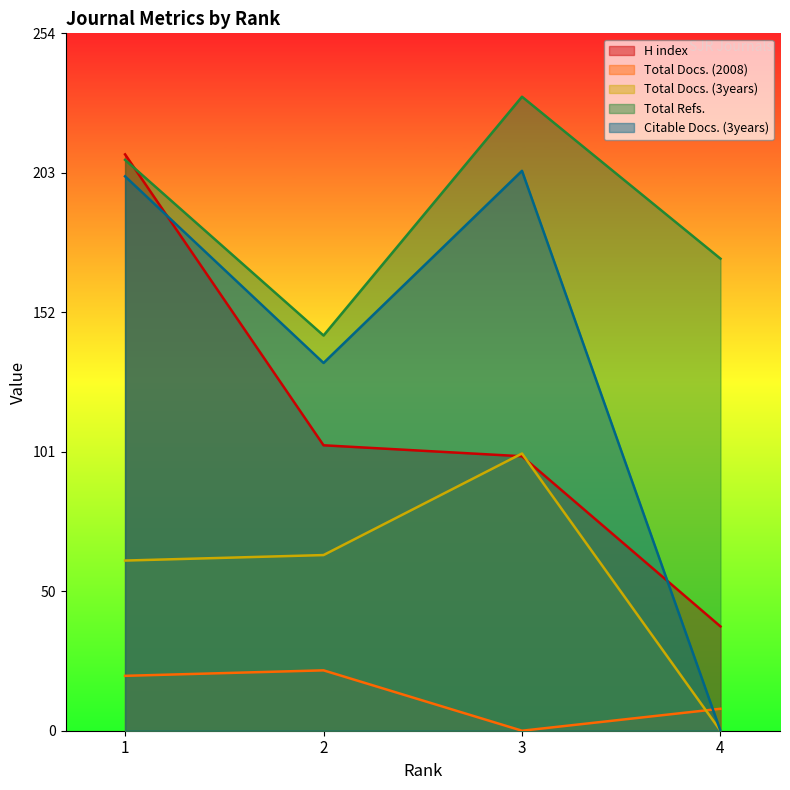

How many intersections are there between Total Docs. (3years) and Total Docs. (2008)?

1